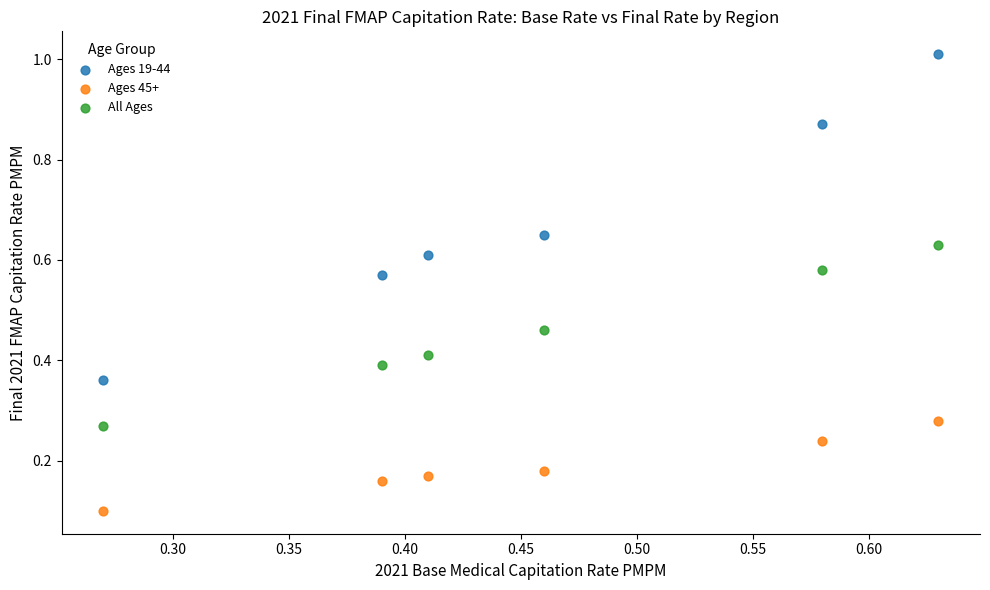

Which series contains the highest Y value?

Ages 19-44